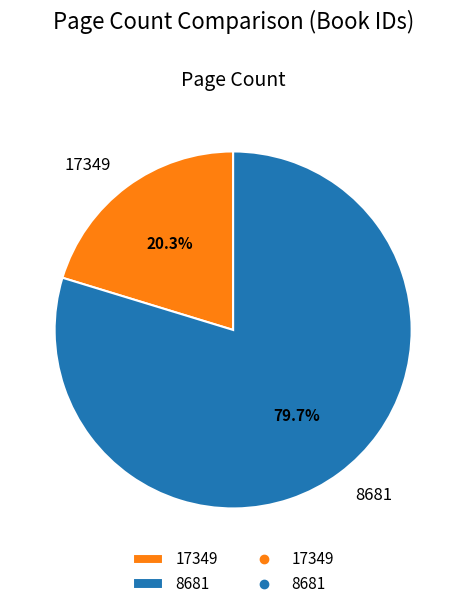

Is it true that 8681 is 80% of the pie?

True